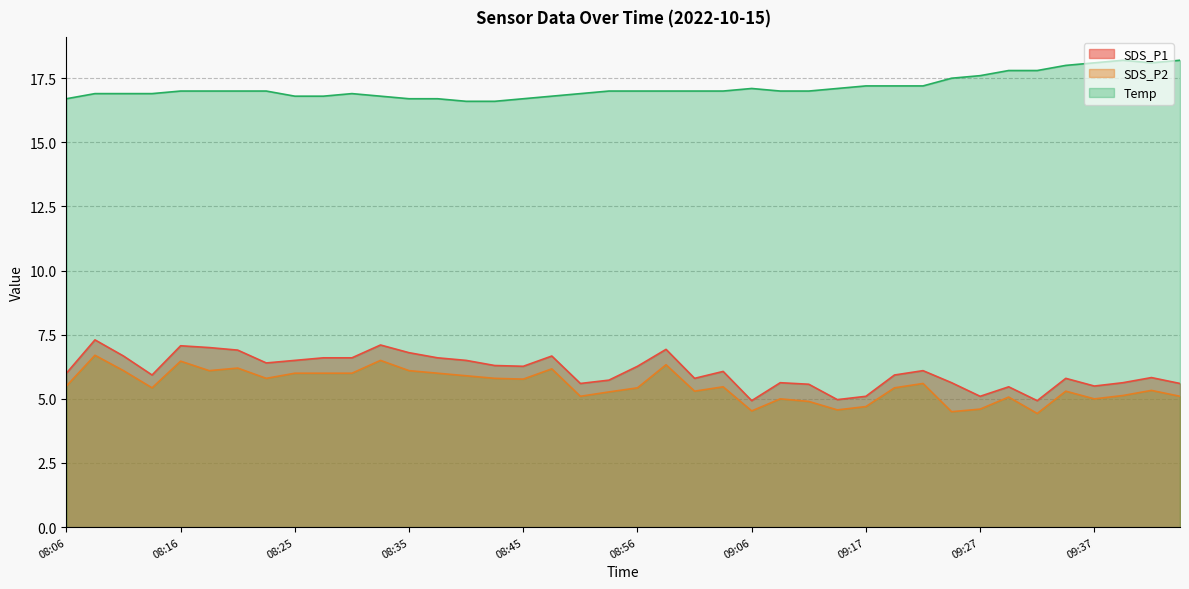

The SDS_P1 series shows 1.7 at 09:24. True or false?

False